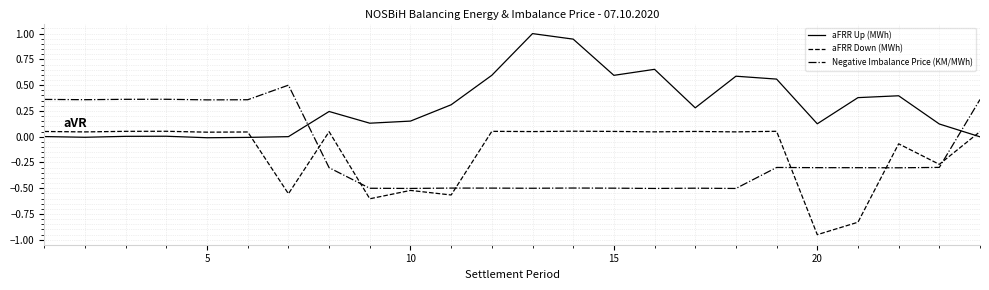

Which series ends up on top after the final intersection of aFRR Down (MWh) and aFRR Up (MWh)?

aFRR Down (MWh)